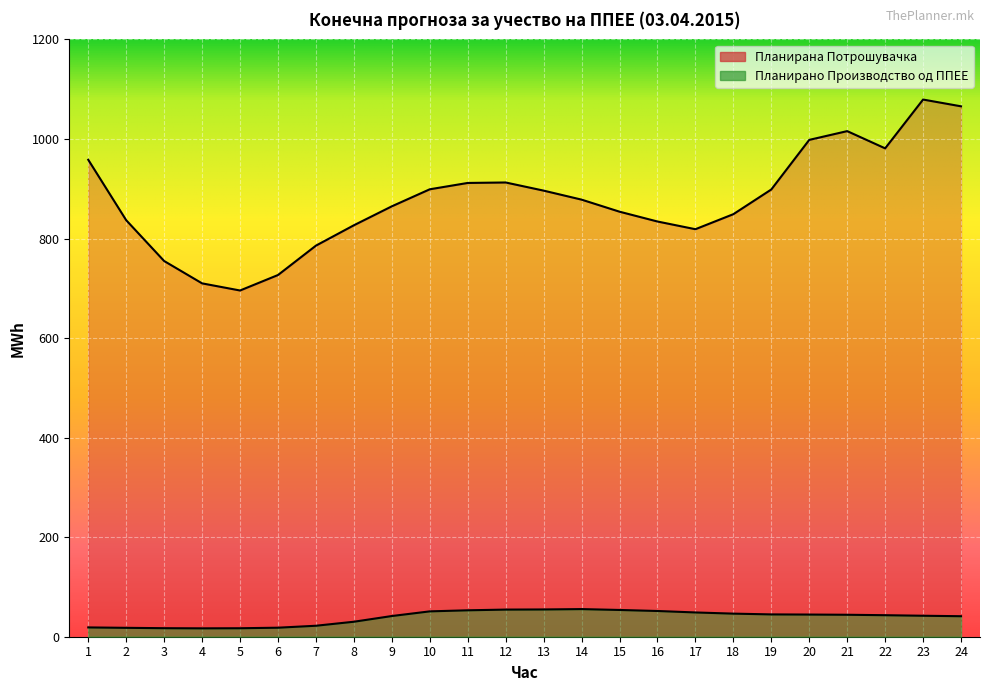

True or false: Планирана Потрошувачка has a value of 1383.8 at 16.

False